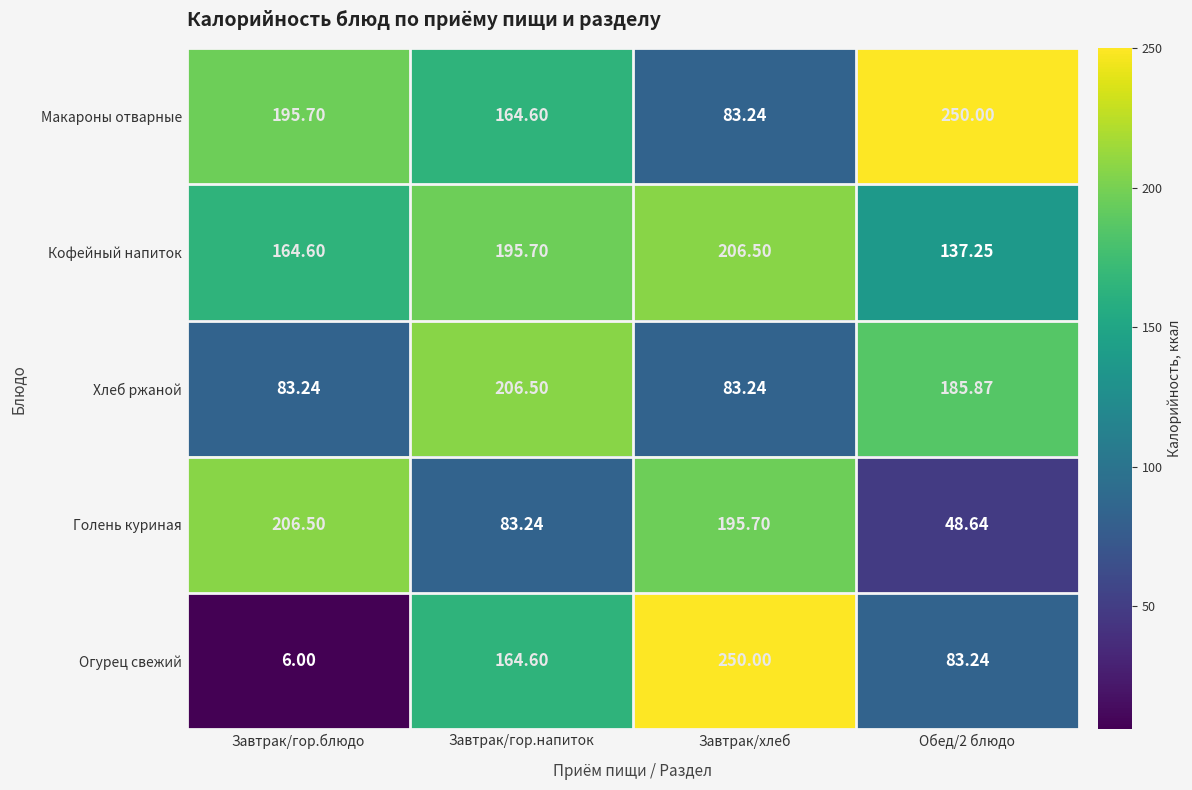

Which series has the largest total across all categories?

Кофейный напиток